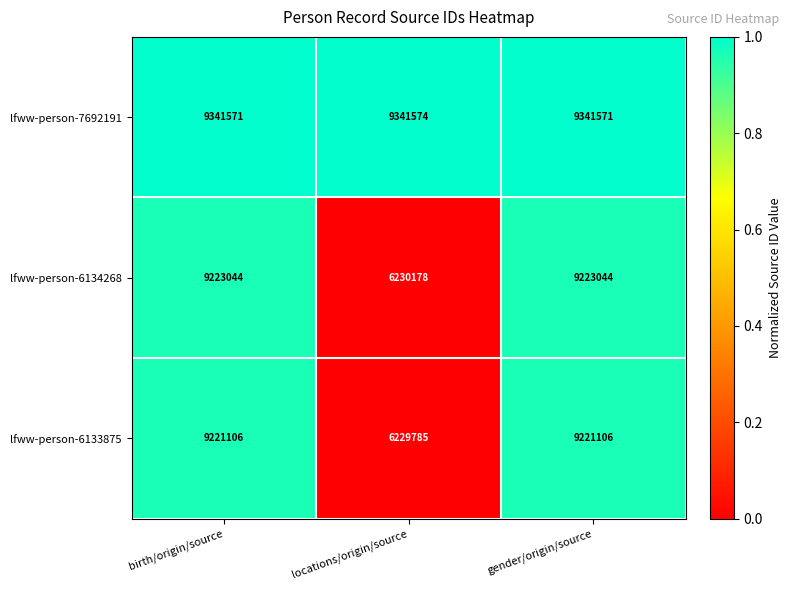

List the series in order of their peak value, lowest first.

lfww-person-6133875, lfww-person-6134268, lfww-person-7692191